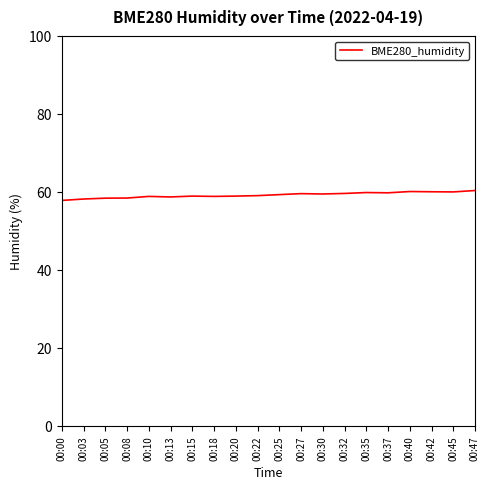

What is the sum of the values at 00:35 and 00:03?

118.0